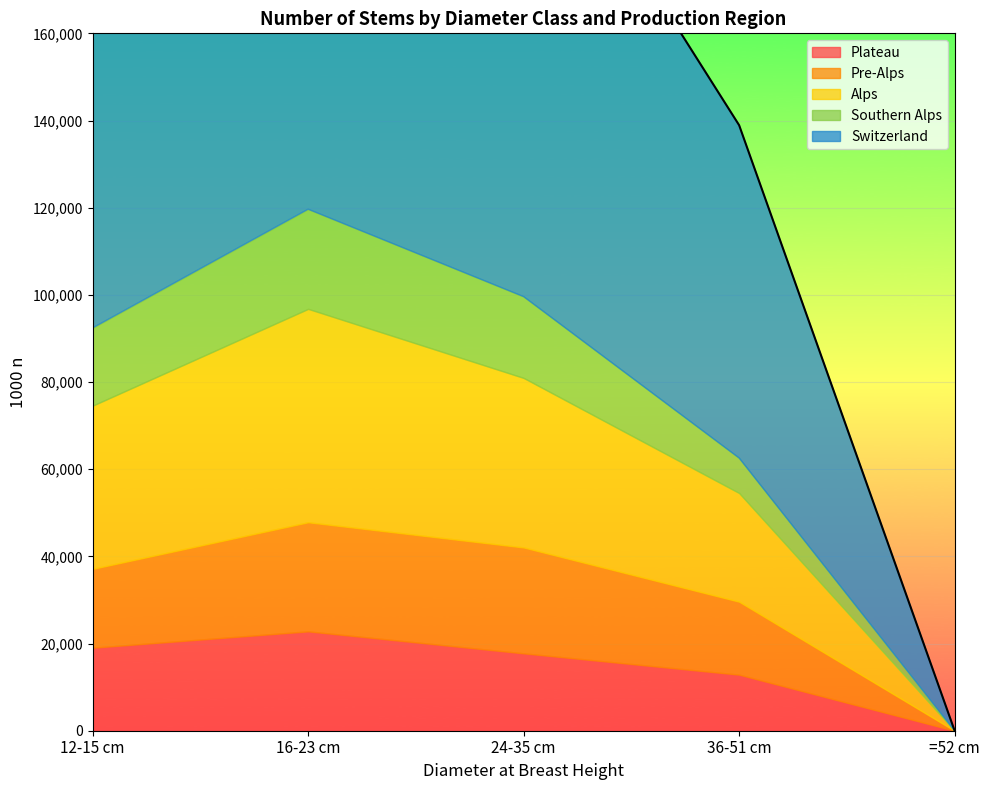

Is the value of Plateau at 12-15 cm greater than the value of Southern Alps at 16-23 cm?

No